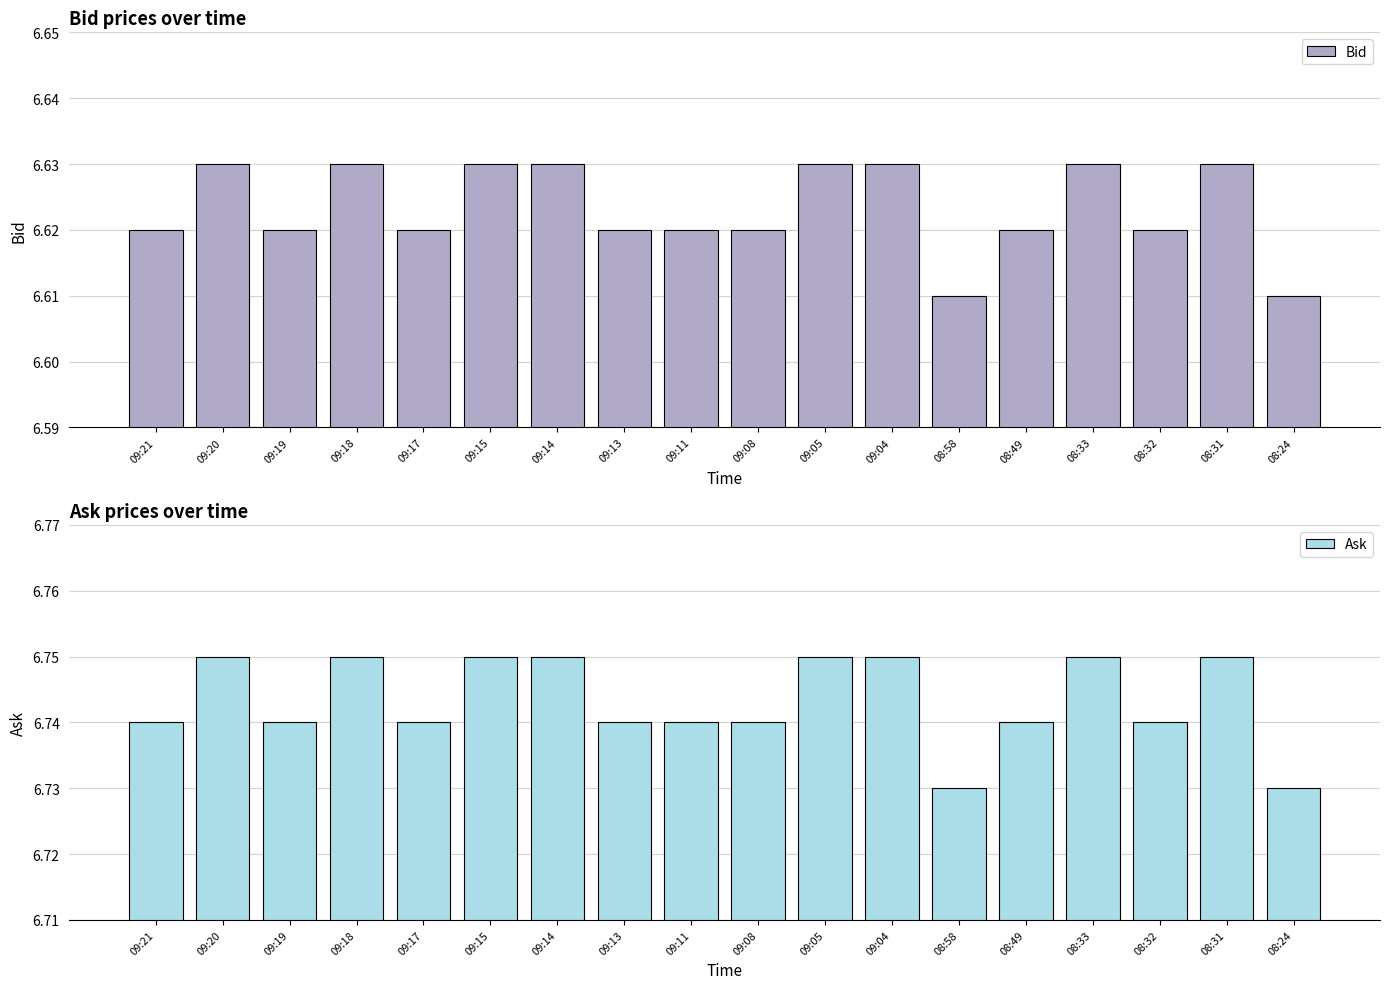

Which category has the lowest value across all series?

08:58